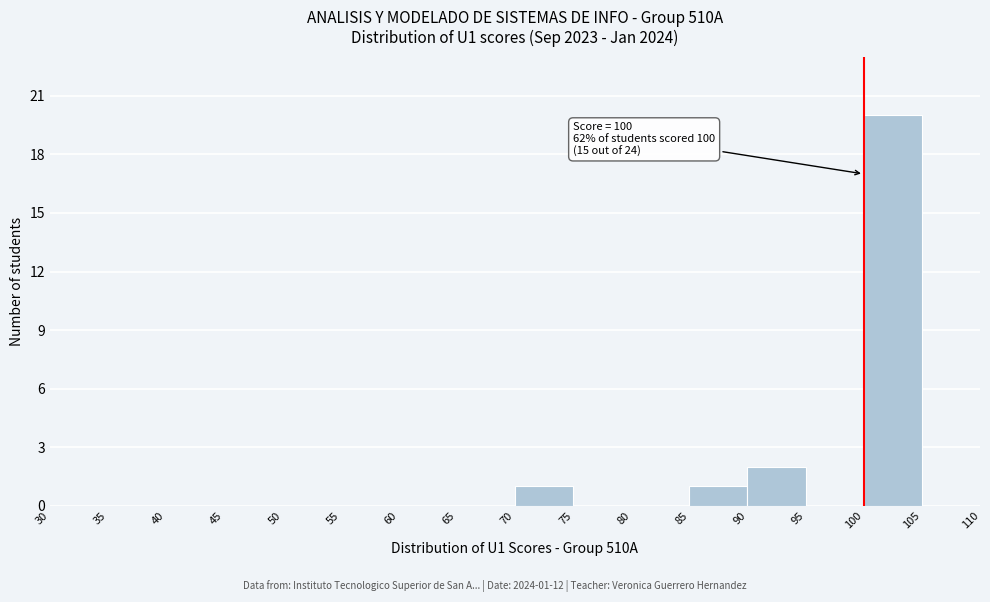

Which range on the x-axis has the tallest bar?

100 to 105